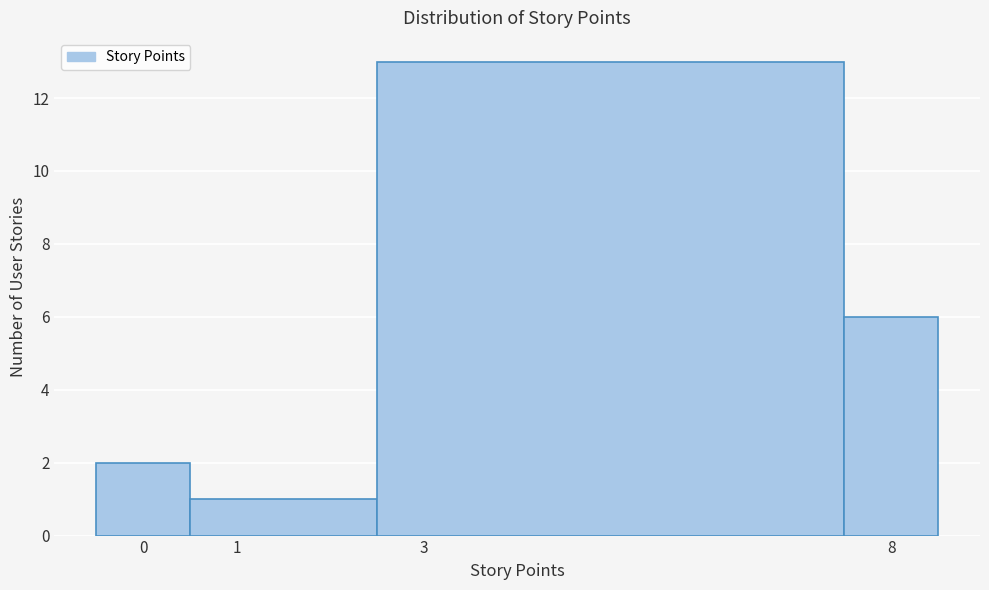

What is the height of the bar covering -0.5 to 0.5 on the x-axis? The values are not printed on the chart, so give them approximately, as read against the axis.

2